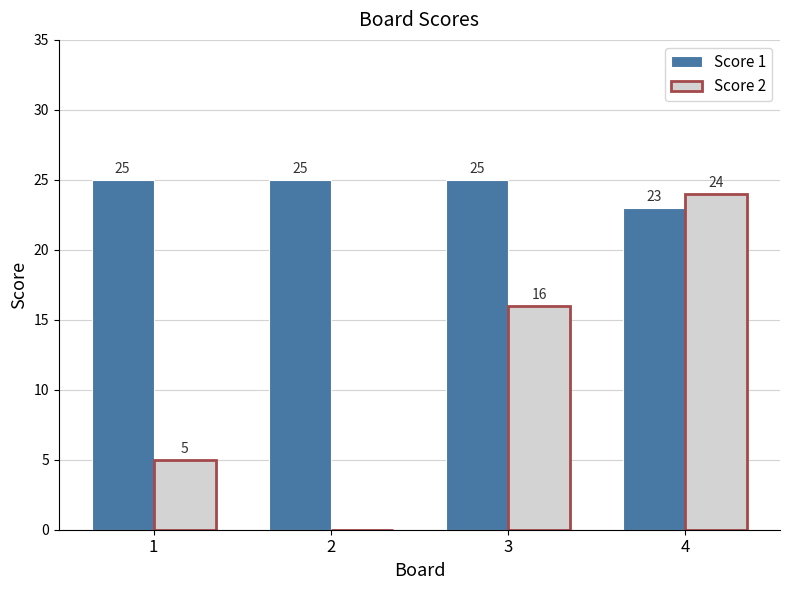

Reading left to right, list all the values displayed in this chart.

Score 1: 25	25	25	23
Score 2: 5	0	16	24